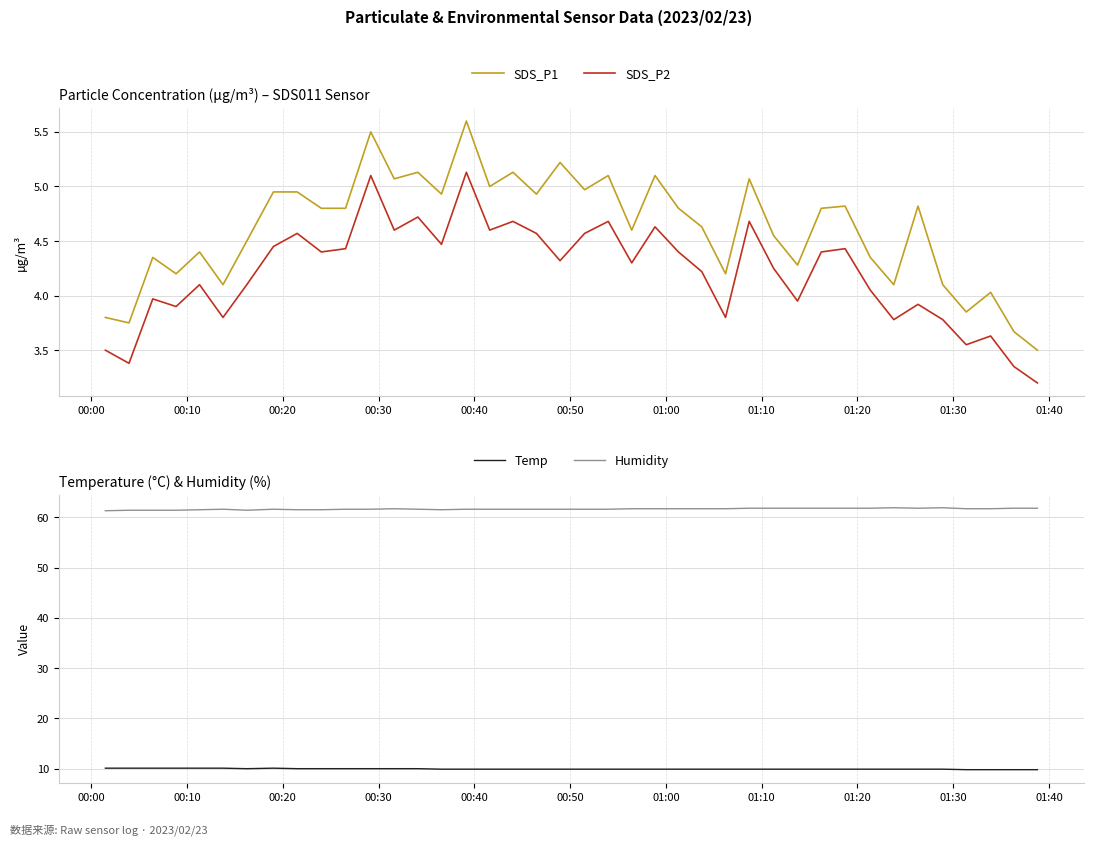

True or false: SDS_P1 and SDS_P2 cross at least once.

False